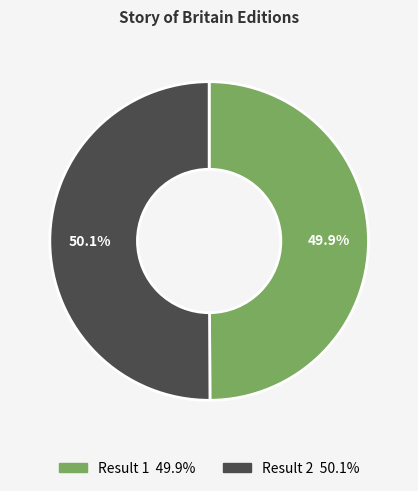

Does any single category account for the majority?

Yes